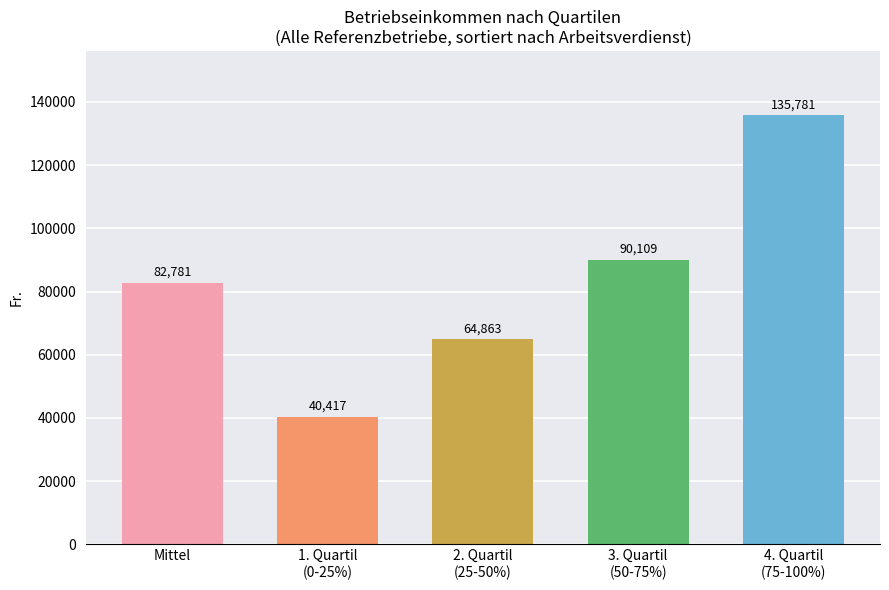

Reading left to right, transcribe all the data shown in this chart.

Mittel=82781	1. Quartil
(0-25%)=40417	2. Quartil
(25-50%)=64863	3. Quartil
(50-75%)=90109	4. Quartil
(75-100%)=135781